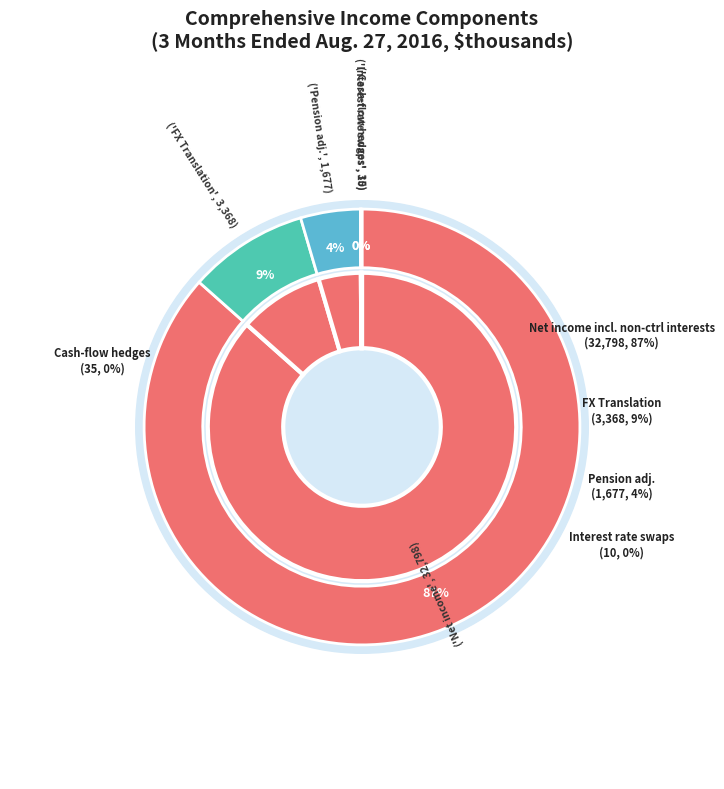

Which category has the smallest portion of the pie?

Interest rate swaps, net of tax